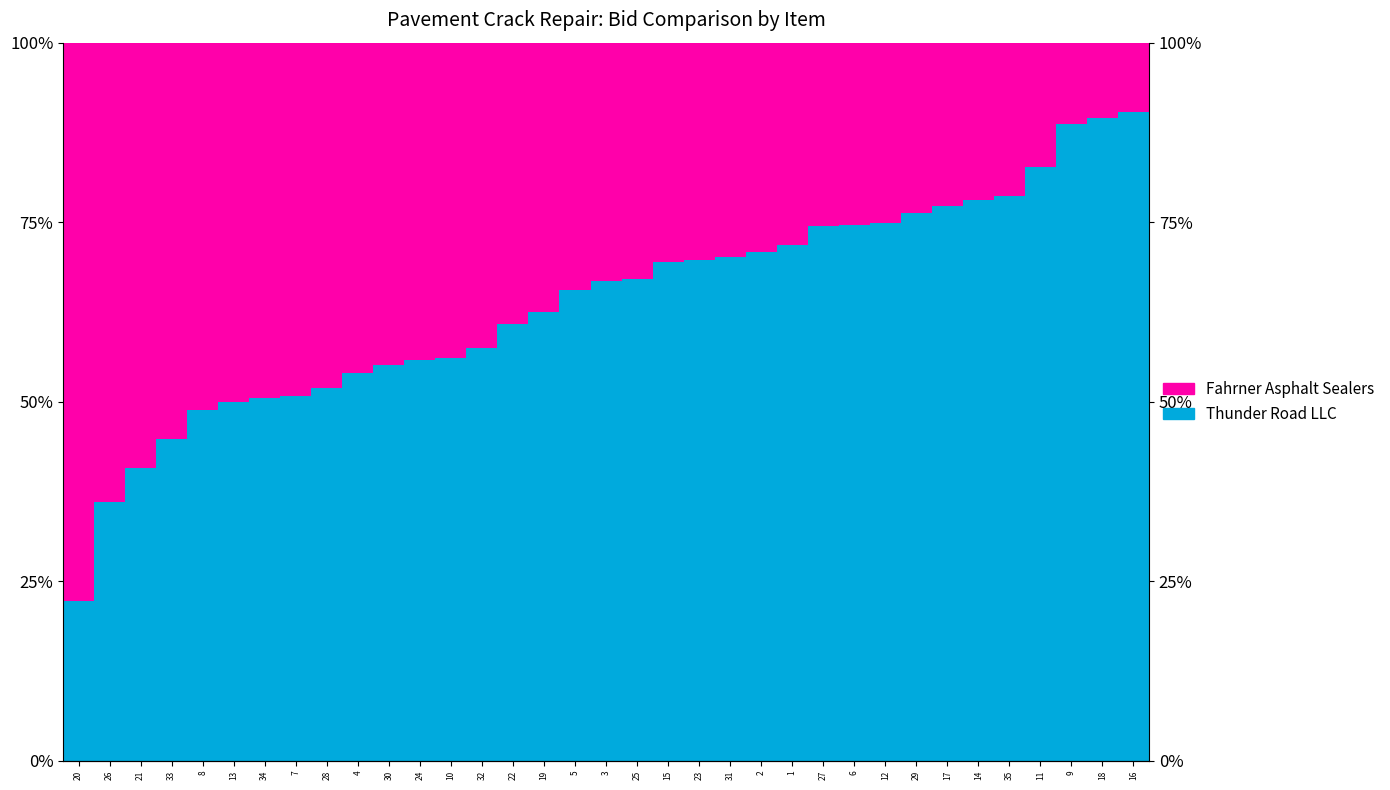

At how many categories does at least one series exceed 0?

35